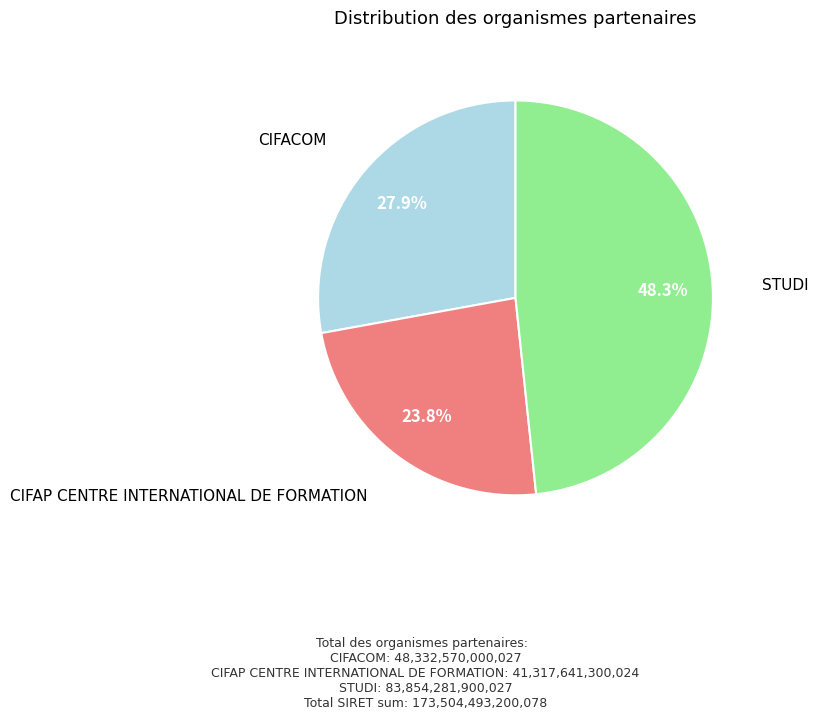

Which slice is the smallest?

CIFAP CENTRE INTERNATIONAL DE FORMATION